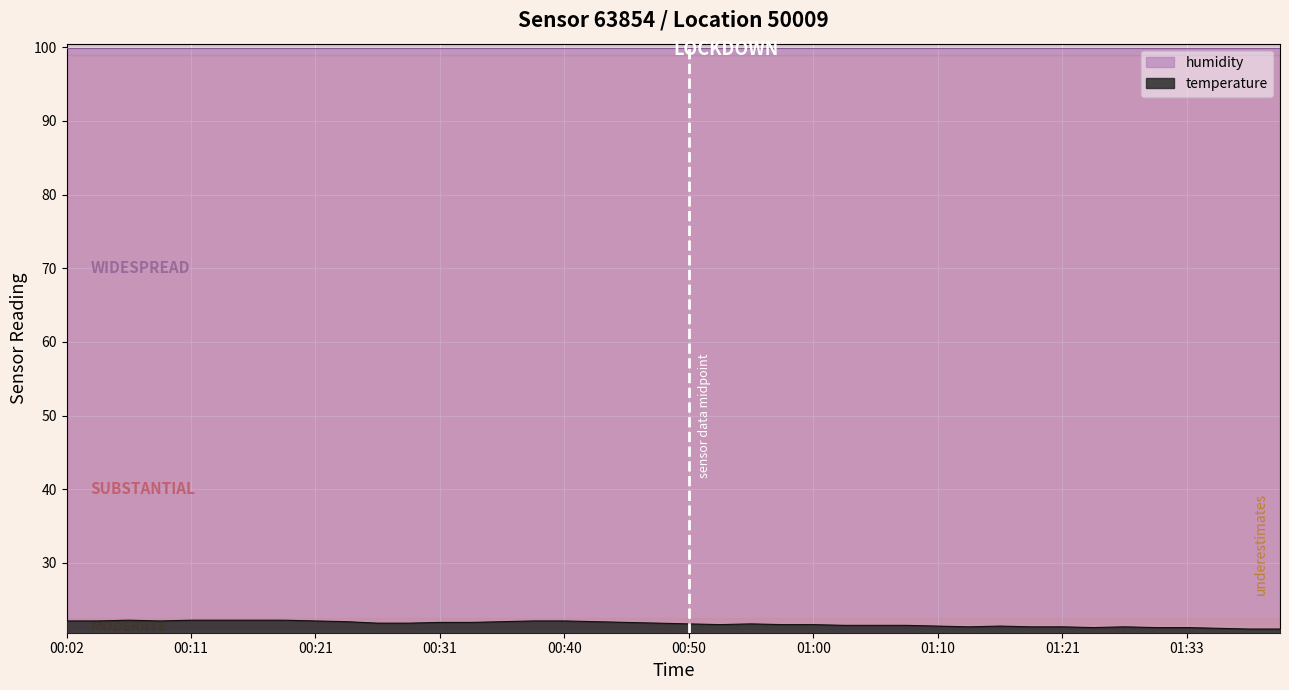

How many interior local valleys (lower than both neighbors) does the data have?

4